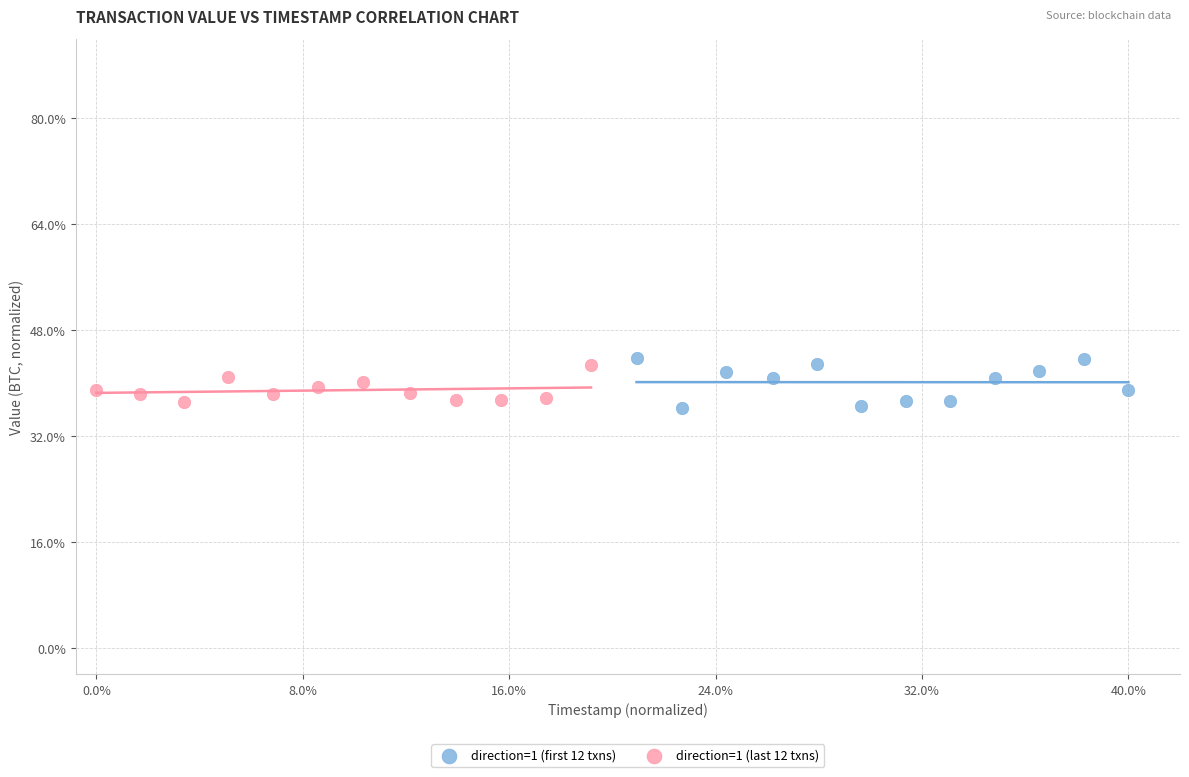

Which series contains the lowest Y value?

direction=1 (first 12 txns)